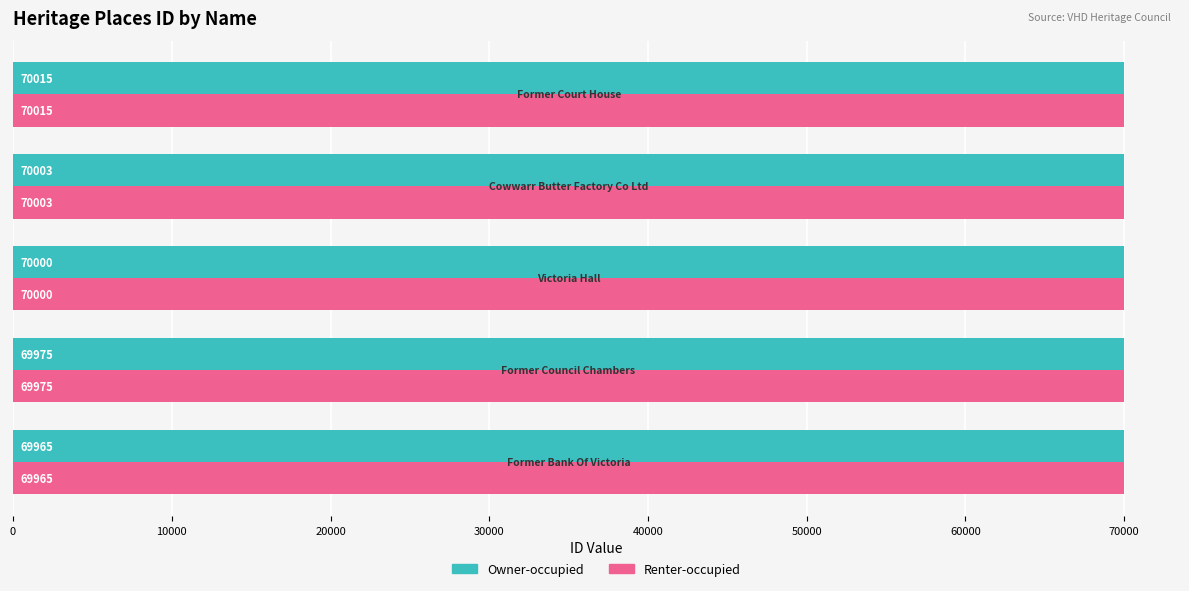

At how many categories does at least one series exceed 69998?

3